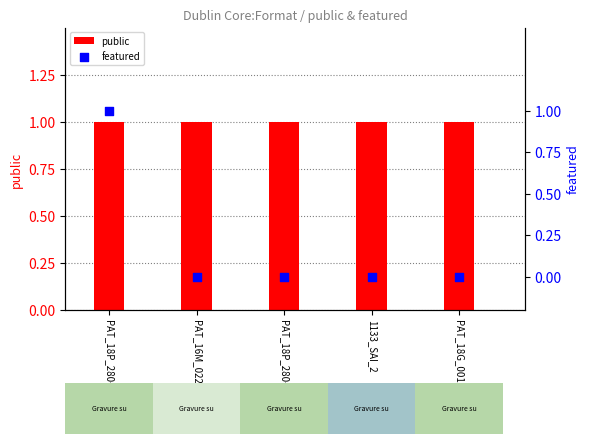

At how many categories does at least one series exceed 0?

5